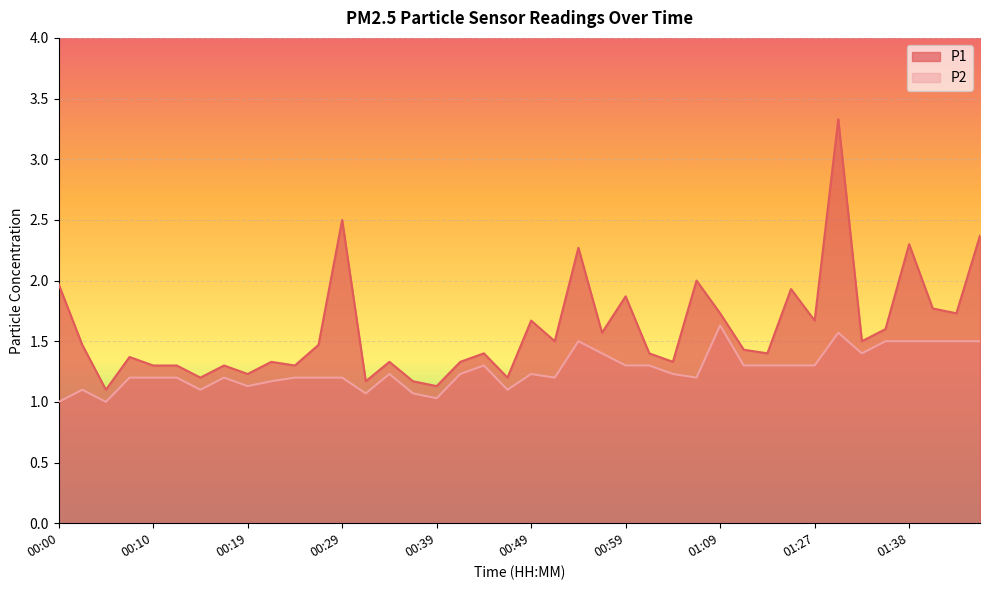

Rank the series by their maximum value, from lowest to highest.

P2, P1